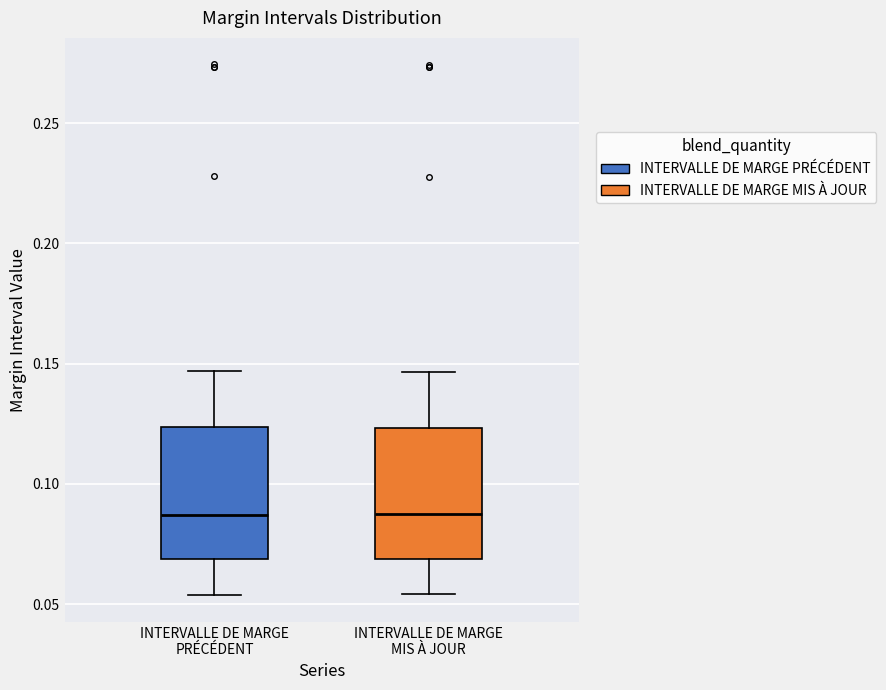

Reading left to right, read every box against the y-axis: the position of its median line, the range the box covers, and the ends of its whiskers. The values are not printed on the chart, so give them approximately, as read against the axis.

INTERVALLE DE MARGE PRÉCÉDENT: median 0.085, box 0.070 to 0.125, whiskers 0.055 to 0.145
INTERVALLE DE MARGE MIS À JOUR: median 0.085, box 0.070 to 0.125, whiskers 0.055 to 0.145